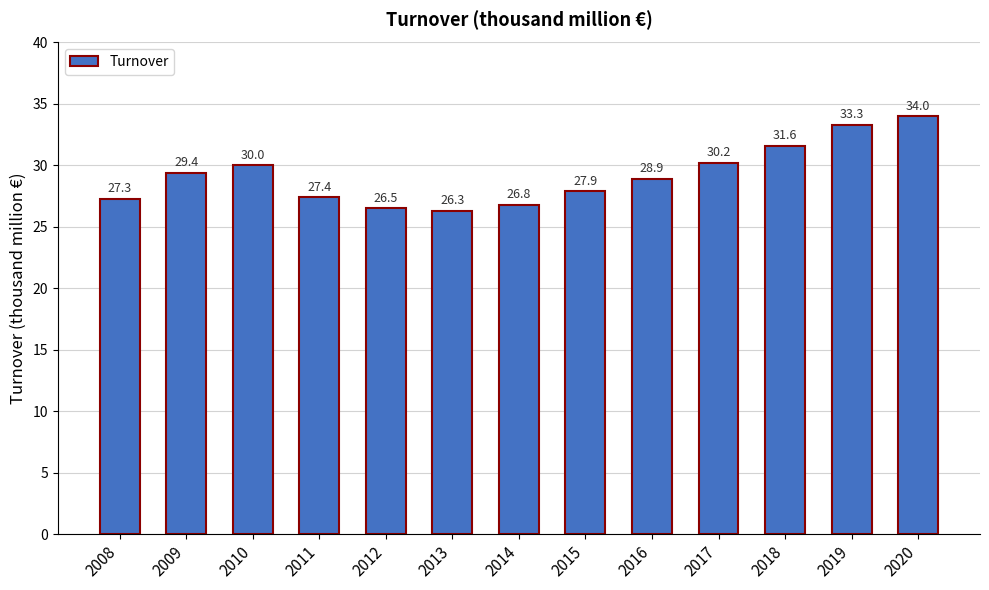

Rank the categories by value from lowest to highest.

2013, 2012, 2014, 2008, 2011, 2015, 2016, 2009, 2010, 2017, 2018, 2019, 2020